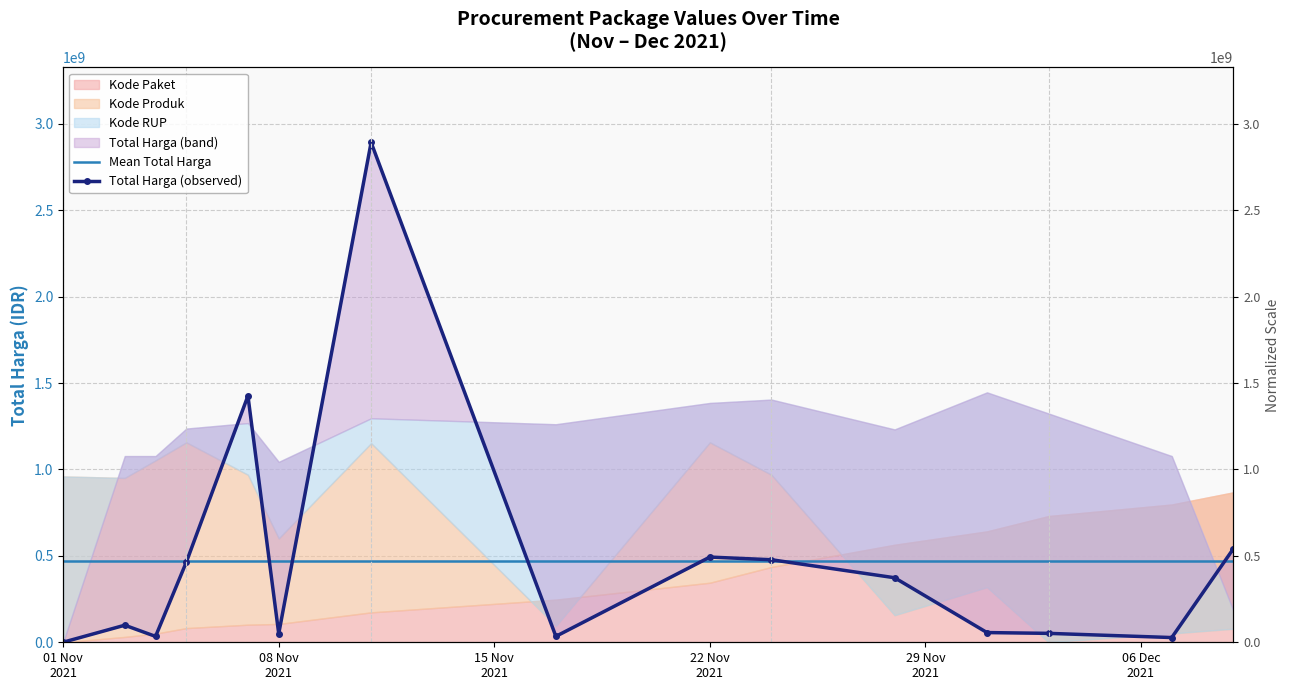

What value does the Mean Total Harga series have at 29 Nov
2021?

467957400.7